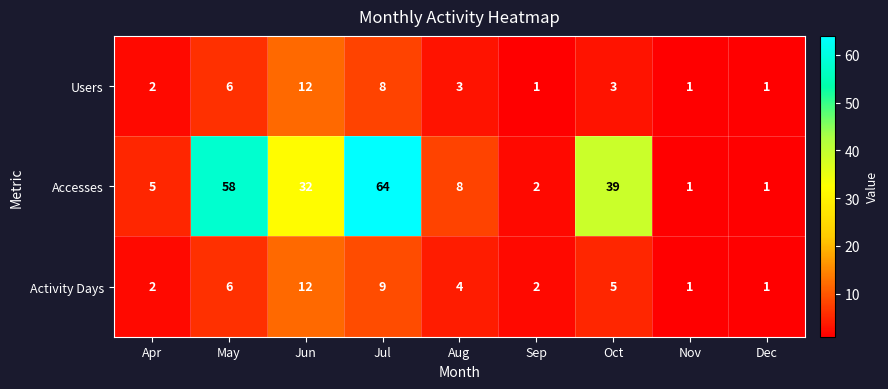

At how many categories does at least one series exceed 57?

2